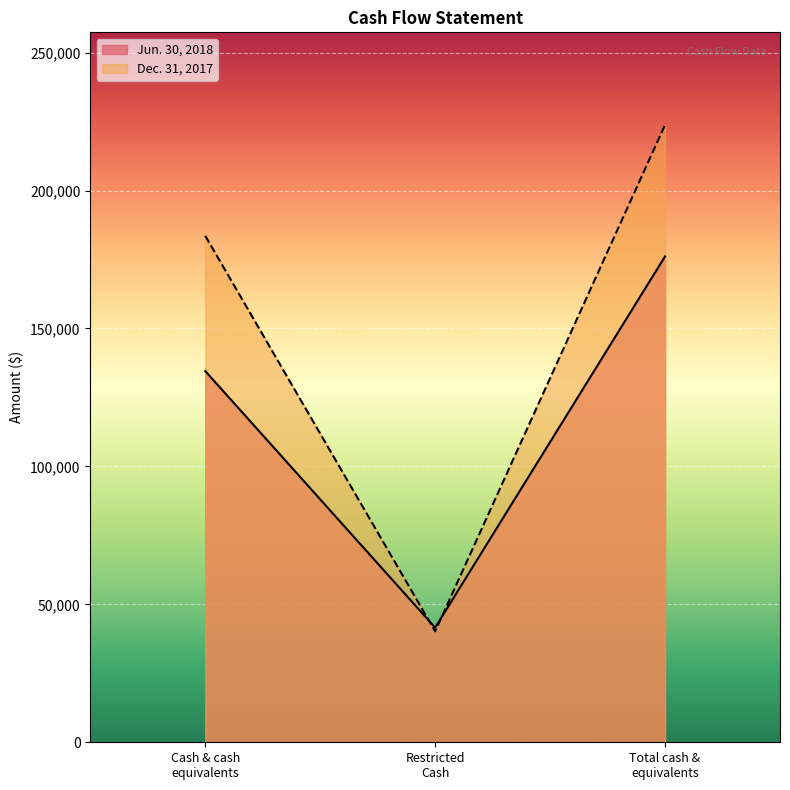

Which series has the largest range (max minus min)?

Dec. 31, 2017